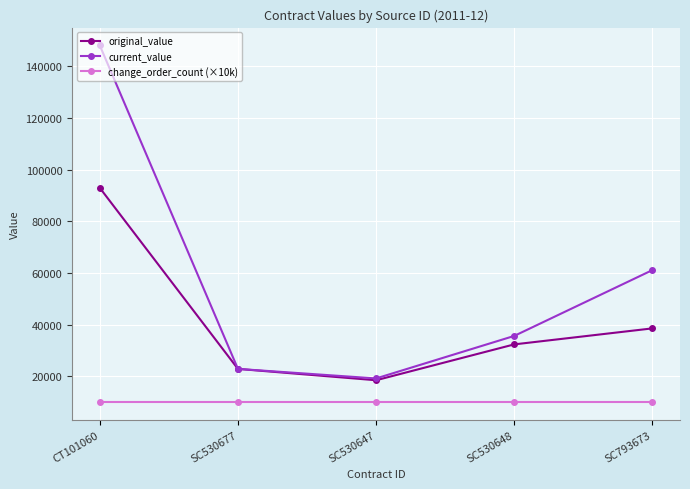

True or false: current_value and change_order_count (×10k) intersect in this chart.

False